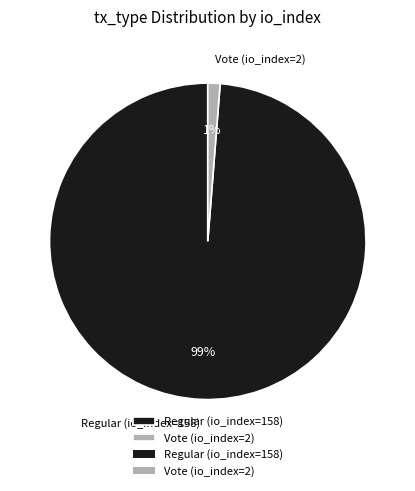

Which category accounts for the majority?

Regular (io_index=158)